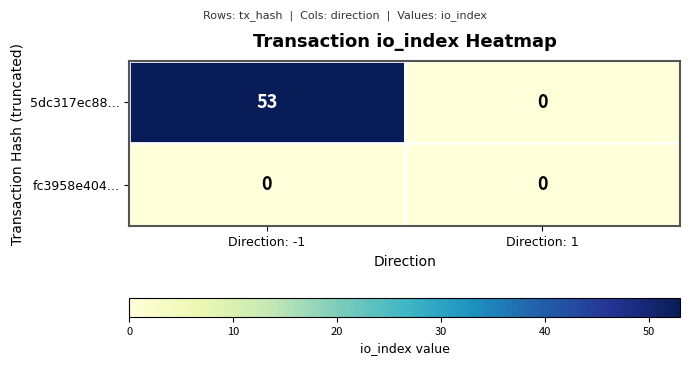

How many positive values does the 5dc317ec88… series have?

1